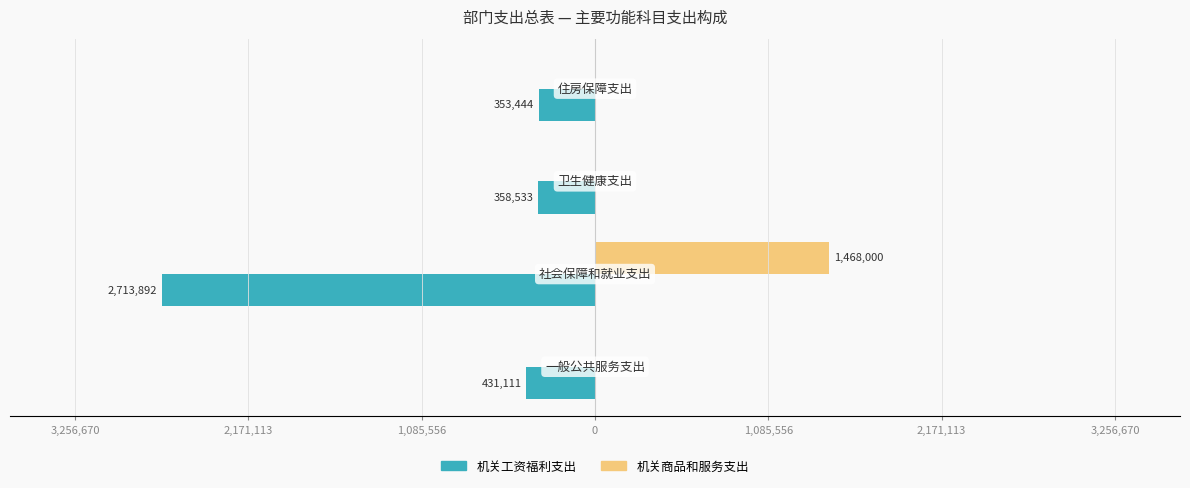

What are all the series names shown in the legend?

机关工资福利支出, 机关商品和服务支出